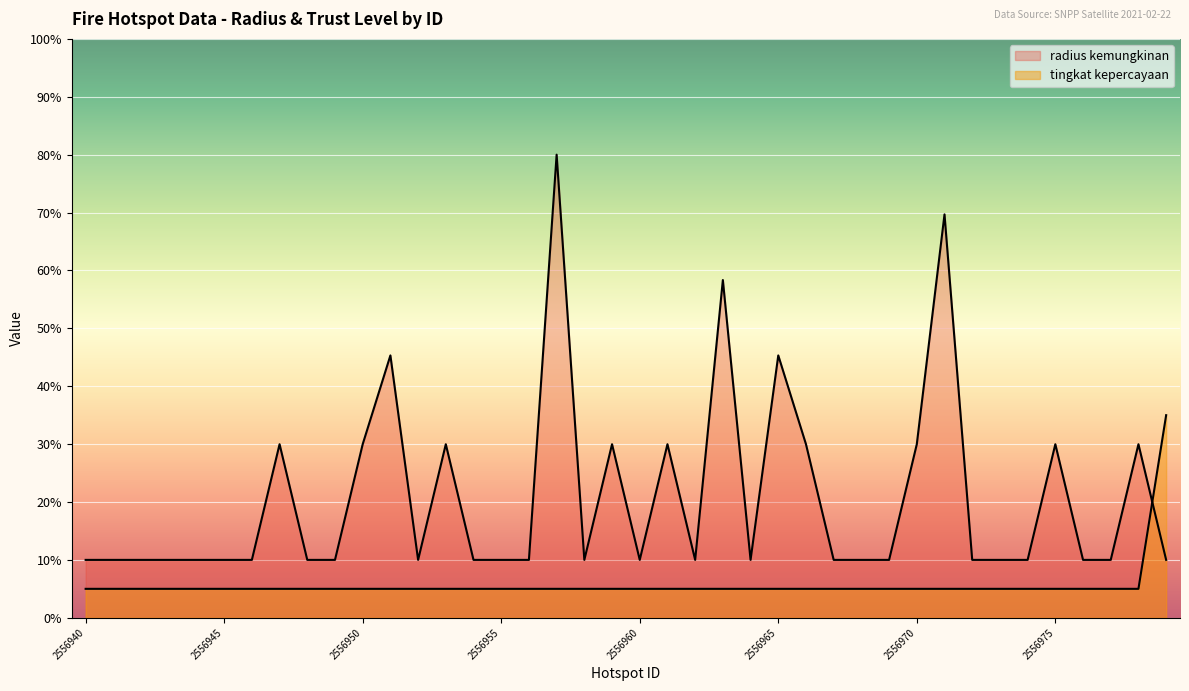

True or false: radius kemungkinan and tingkat kepercayaan intersect in this chart.

True